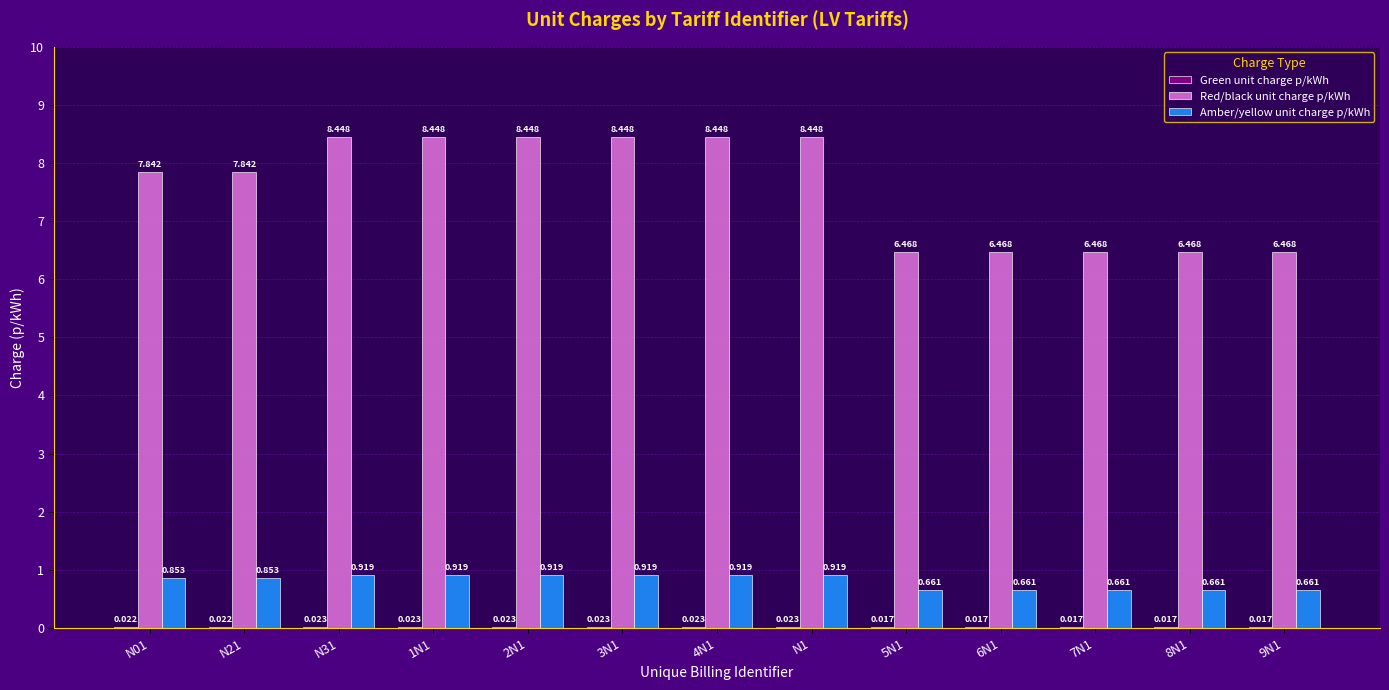

Which series has the largest total across all categories?

Red/black unit charge p/kWh